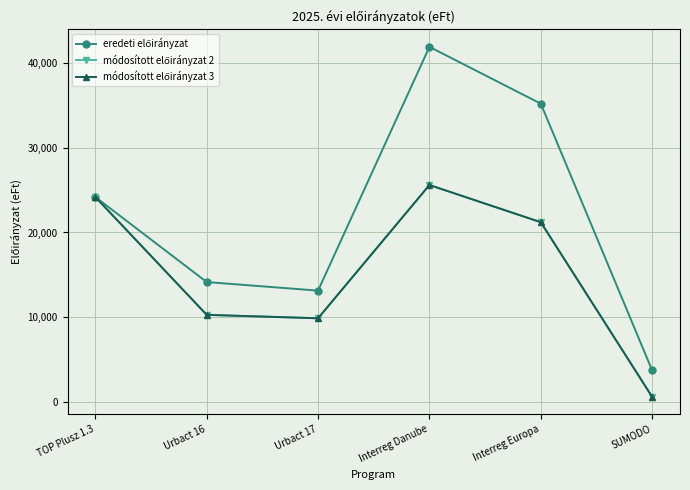

What is the label of the 2nd point from the right?

Interreg Europa